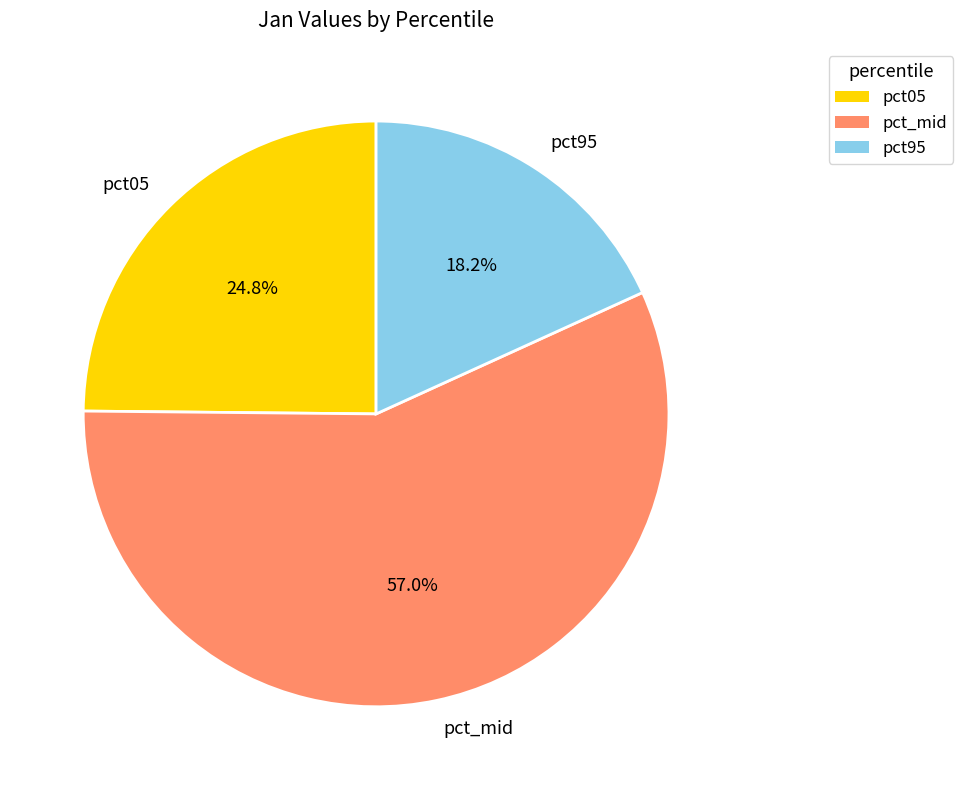

What is the smallest slice in the pie chart?

pct95